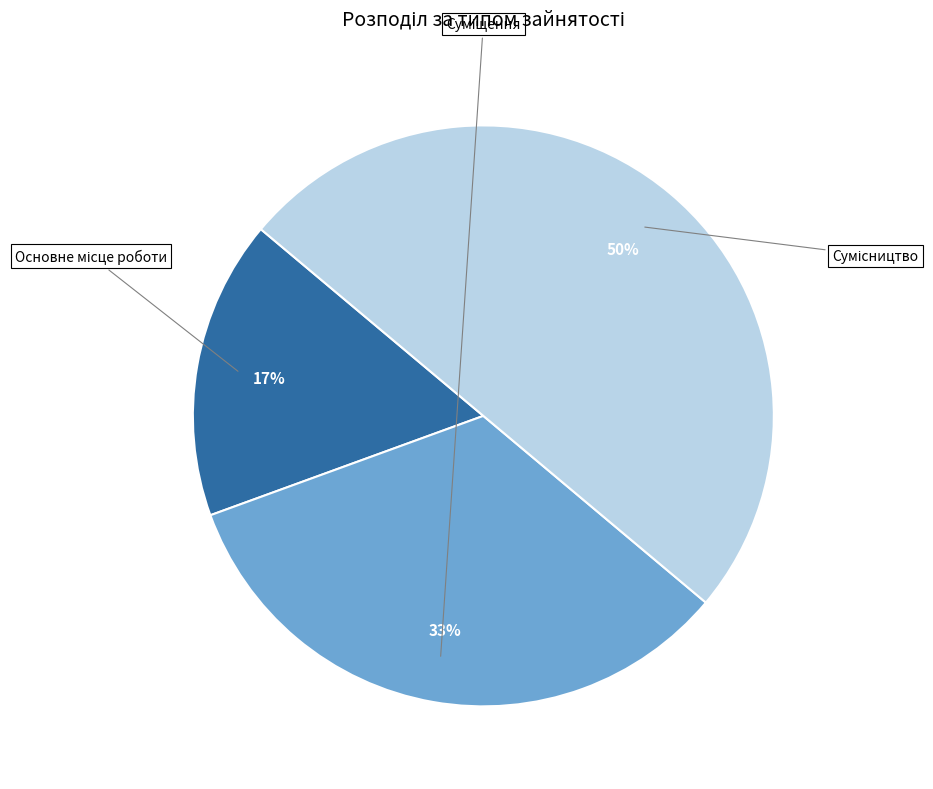

Is Основне місце роботи the majority of the pie?

No